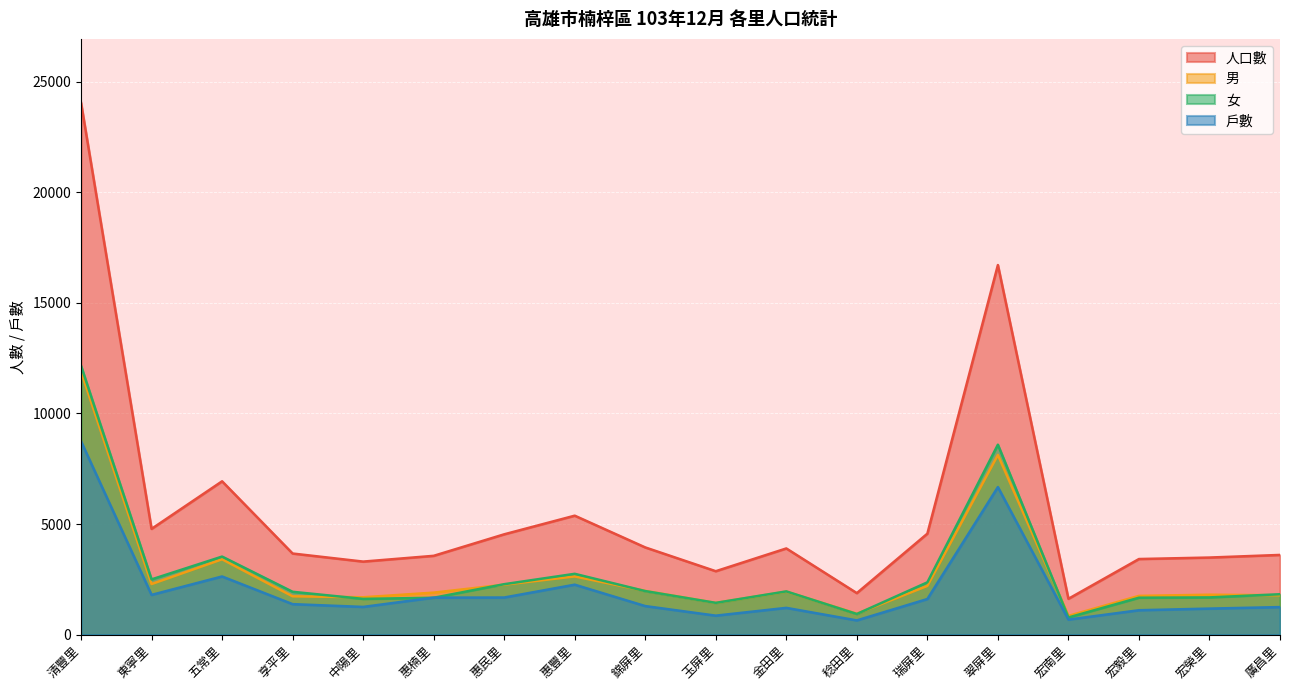

Reading right to left, extract all data points from this chart.

人口數: 廣昌里=3602	宏榮里=3484	宏毅里=3417	宏南里=1618	翠屏里=16714	瑞屏里=4565	稔田里=1875	金田里=3896	玉屏里=2866	錦屏里=3942	惠豐里=5378	惠民里=4535	惠楠里=3562	中陽里=3301	享平里=3666	五常里=6933	東寧里=4781	清豐里=24057
男: 廣昌里=1778	宏榮里=1803	宏毅里=1750	宏南里=845	翠屏里=8125	瑞屏里=2202	稔田里=944	金田里=1943	玉屏里=1432	錦屏里=1975	惠豐里=2630	惠民里=2256	惠楠里=1897	中陽里=1687	享平里=1731	五常里=3405	東寧里=2285	清豐里=11901
女: 廣昌里=1824	宏榮里=1681	宏毅里=1667	宏南里=773	翠屏里=8589	瑞屏里=2363	稔田里=931	金田里=1953	玉屏里=1434	錦屏里=1967	惠豐里=2748	惠民里=2279	惠楠里=1665	中陽里=1614	享平里=1935	五常里=3528	東寧里=2496	清豐里=12156
戶數: 廣昌里=1243	宏榮里=1175	宏毅里=1101	宏南里=677	翠屏里=6671	瑞屏里=1608	稔田里=641	金田里=1208	玉屏里=856	錦屏里=1289	惠豐里=2257	惠民里=1676	惠楠里=1671	中陽里=1251	享平里=1376	五常里=2628	東寧里=1795	清豐里=8741